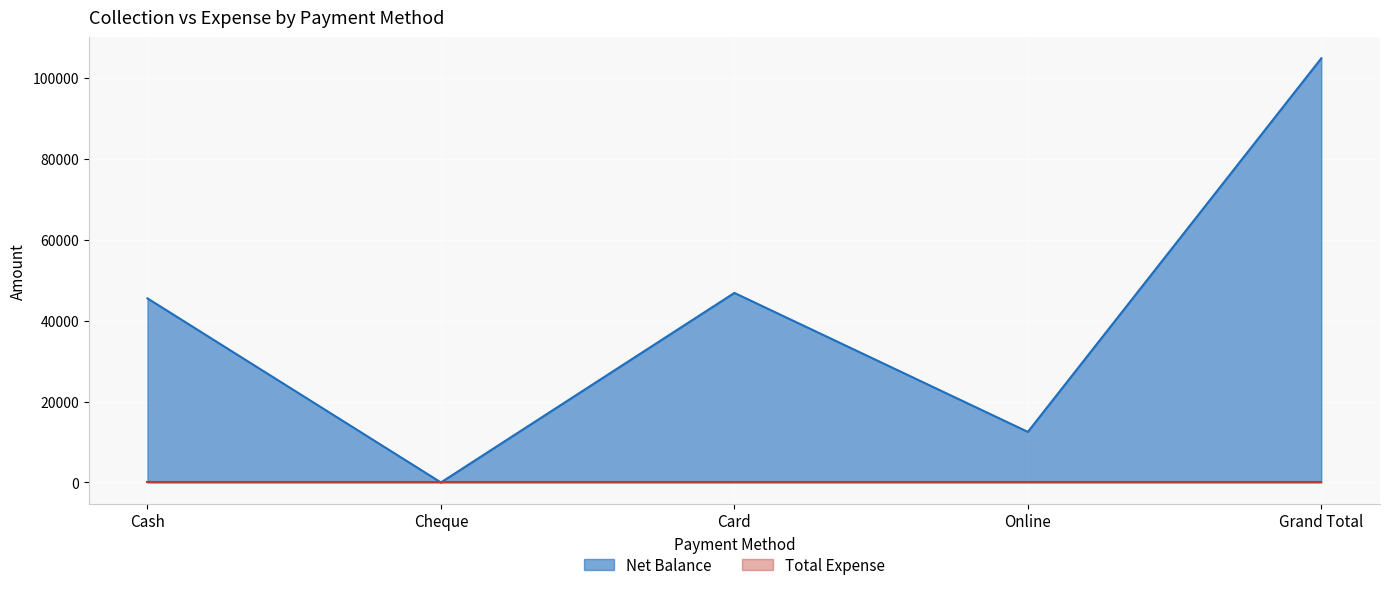

Where is the first local minimum?

Cheque